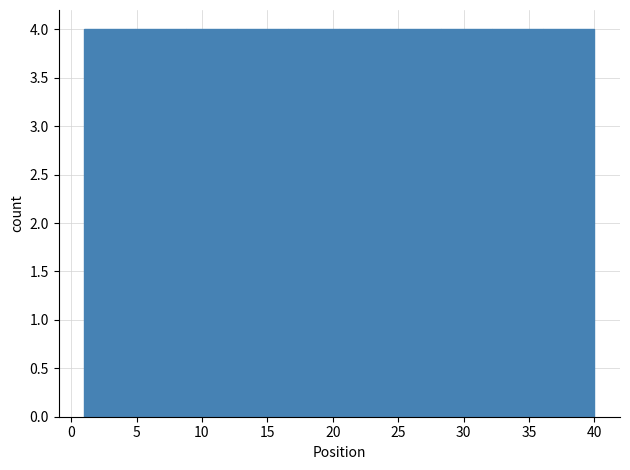

Reading left to right, list every bar in this chart as the range it spans on the x-axis followed by its height. Neither the bar edges nor the heights are printed on the chart, so give them approximately, as read against the axes.

1.0 to 4.9: 4
4.9 to 8.8: 4
8.8 to 12.7: 4
12.7 to 16.6: 4
16.6 to 20.5: 4
20.5 to 24.4: 4
24.4 to 28.3: 4
28.3 to 32.2: 4
32.2 to 36.1: 4
36.1 to 40.0: 4